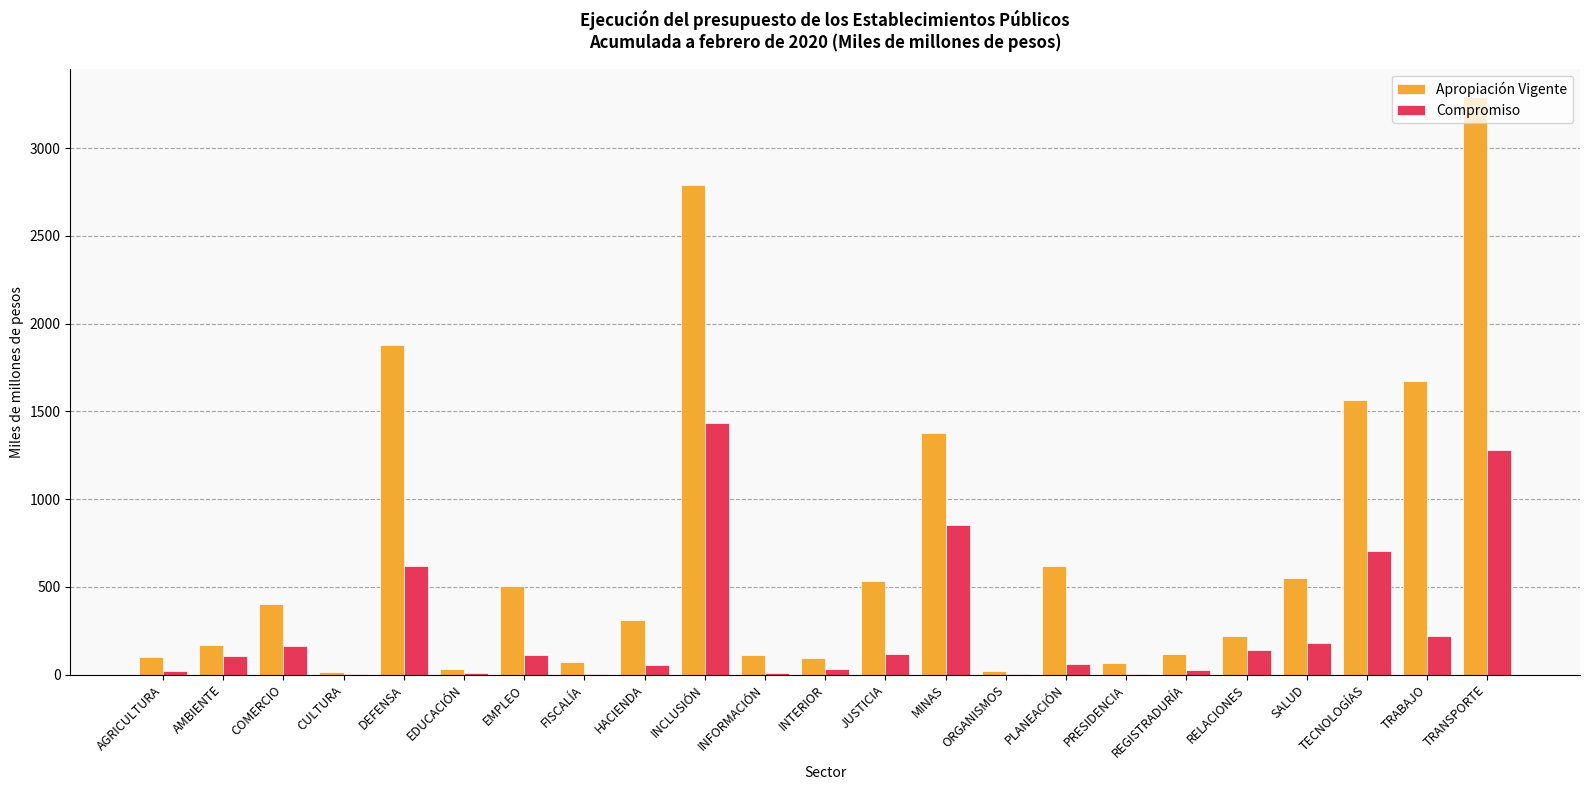

Is the value of Apropiación Vigente at AMBIENTE greater than the value of Compromiso at TECNOLOGÍAS?

No